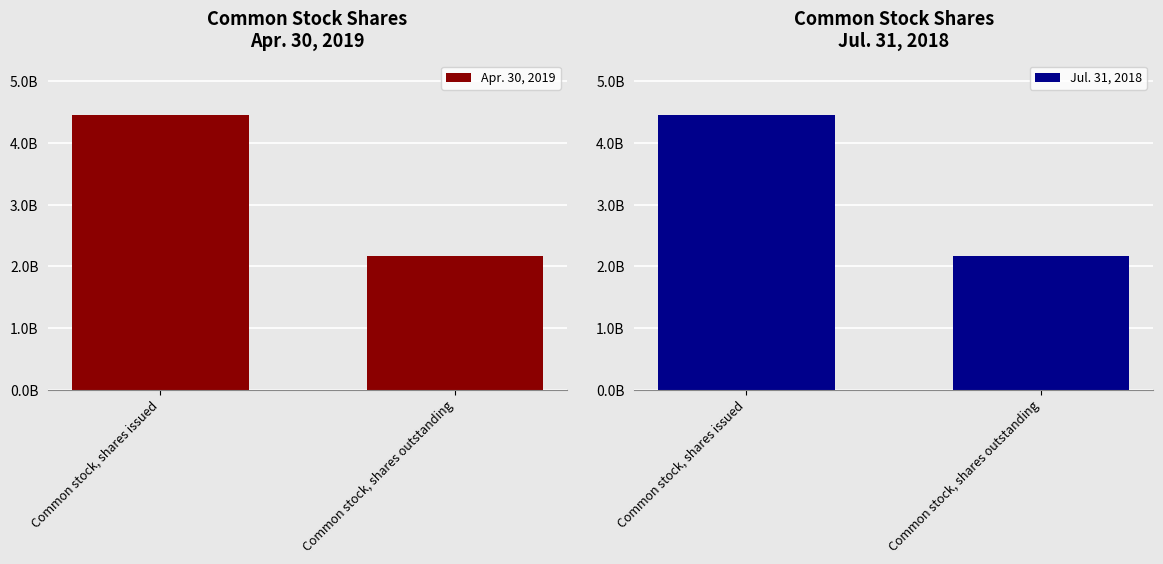

Is it true that Jul. 31, 2018 equals 2159215077 at Common stock, shares outstanding?

True